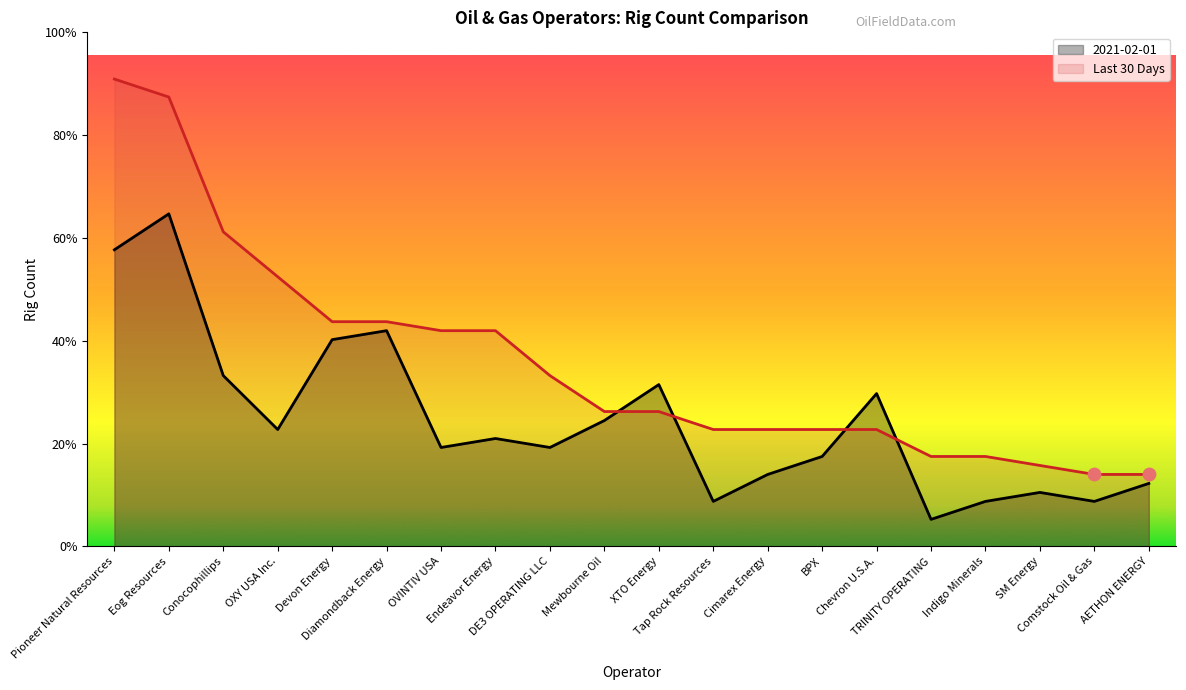

Which series has the largest total across all categories?

Last 30 Days